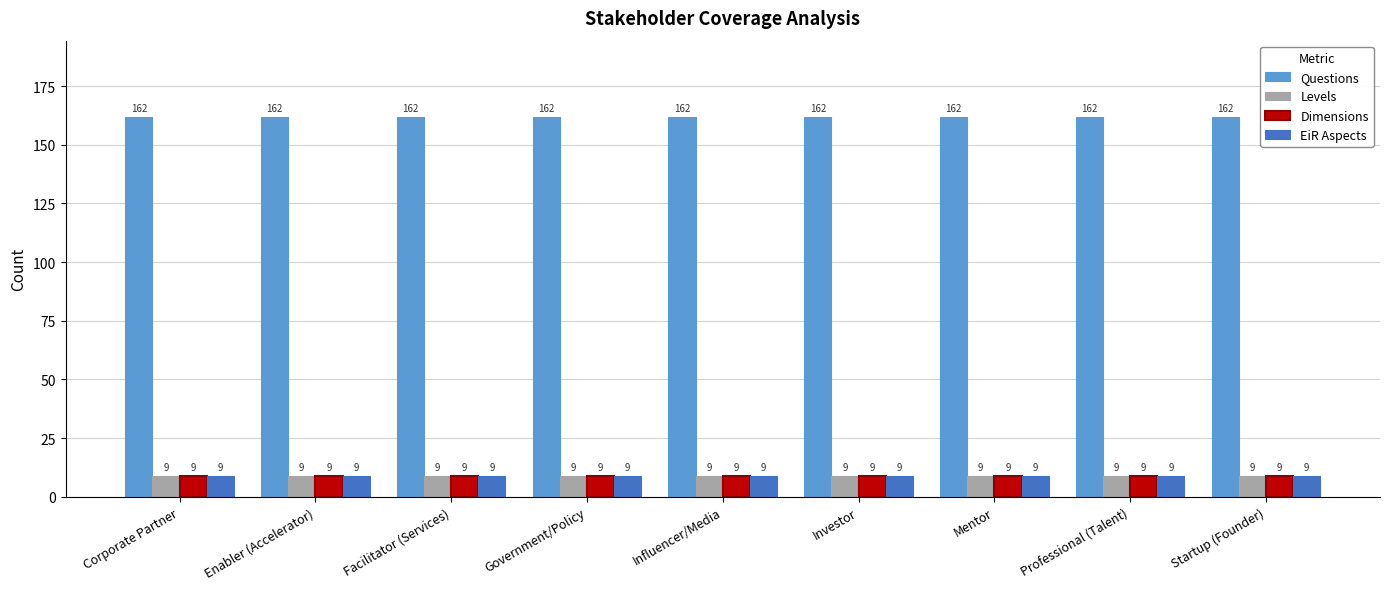

What is the spread (max minus min) of values at Corporate Partner?

153